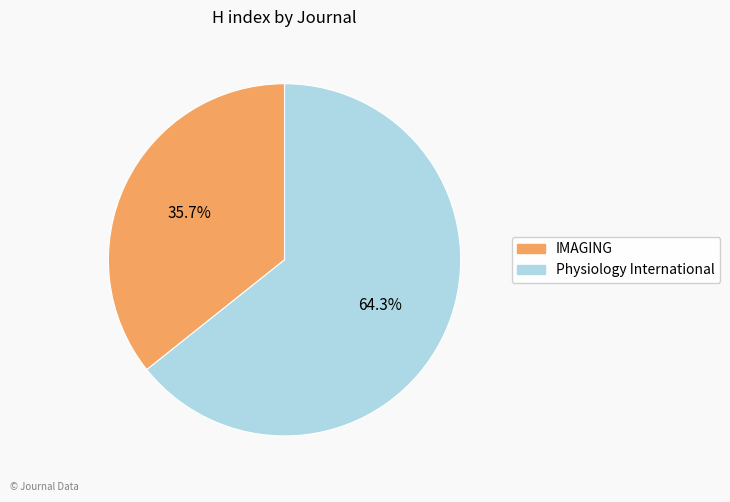

Does any single category account for the majority?

Yes